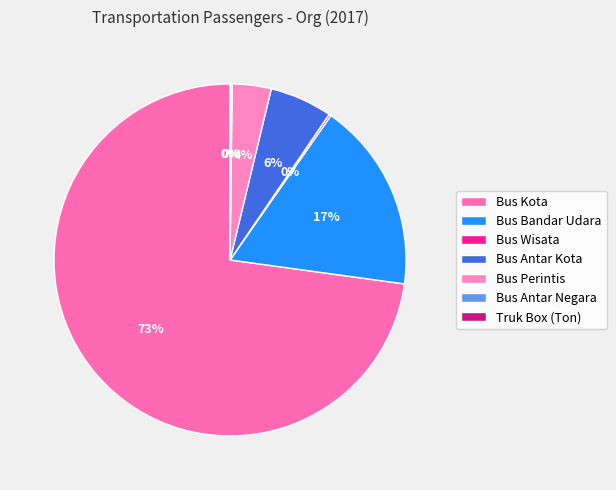

Between Bus Perintis and Bus Antar Kota, which is larger?

Bus Antar Kota